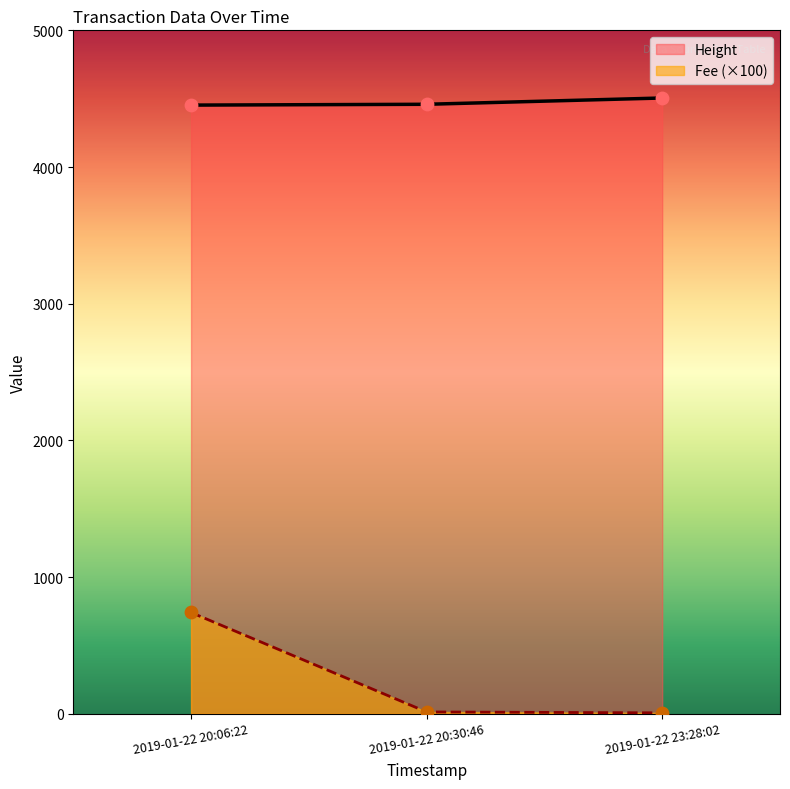

What are all the series names shown in the legend?

Height, Fee